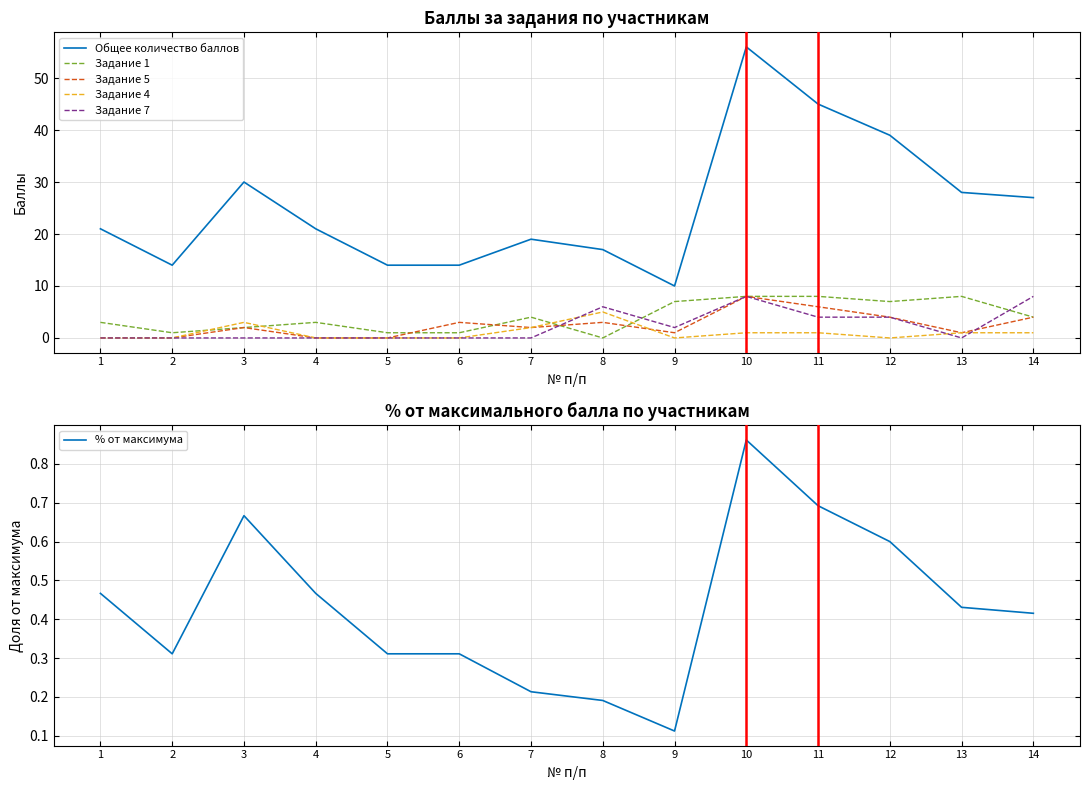

Between 9 and 7, which is larger?

7